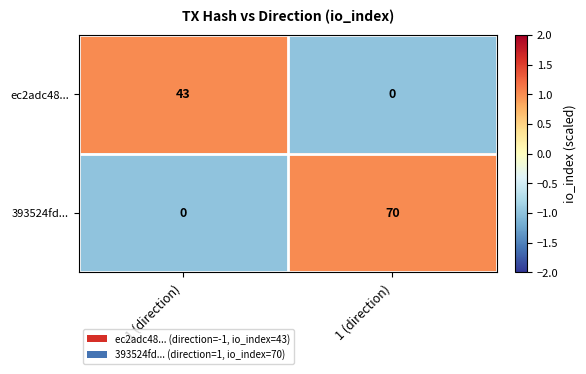

At which category is the sum across all series the highest?

1 (direction)